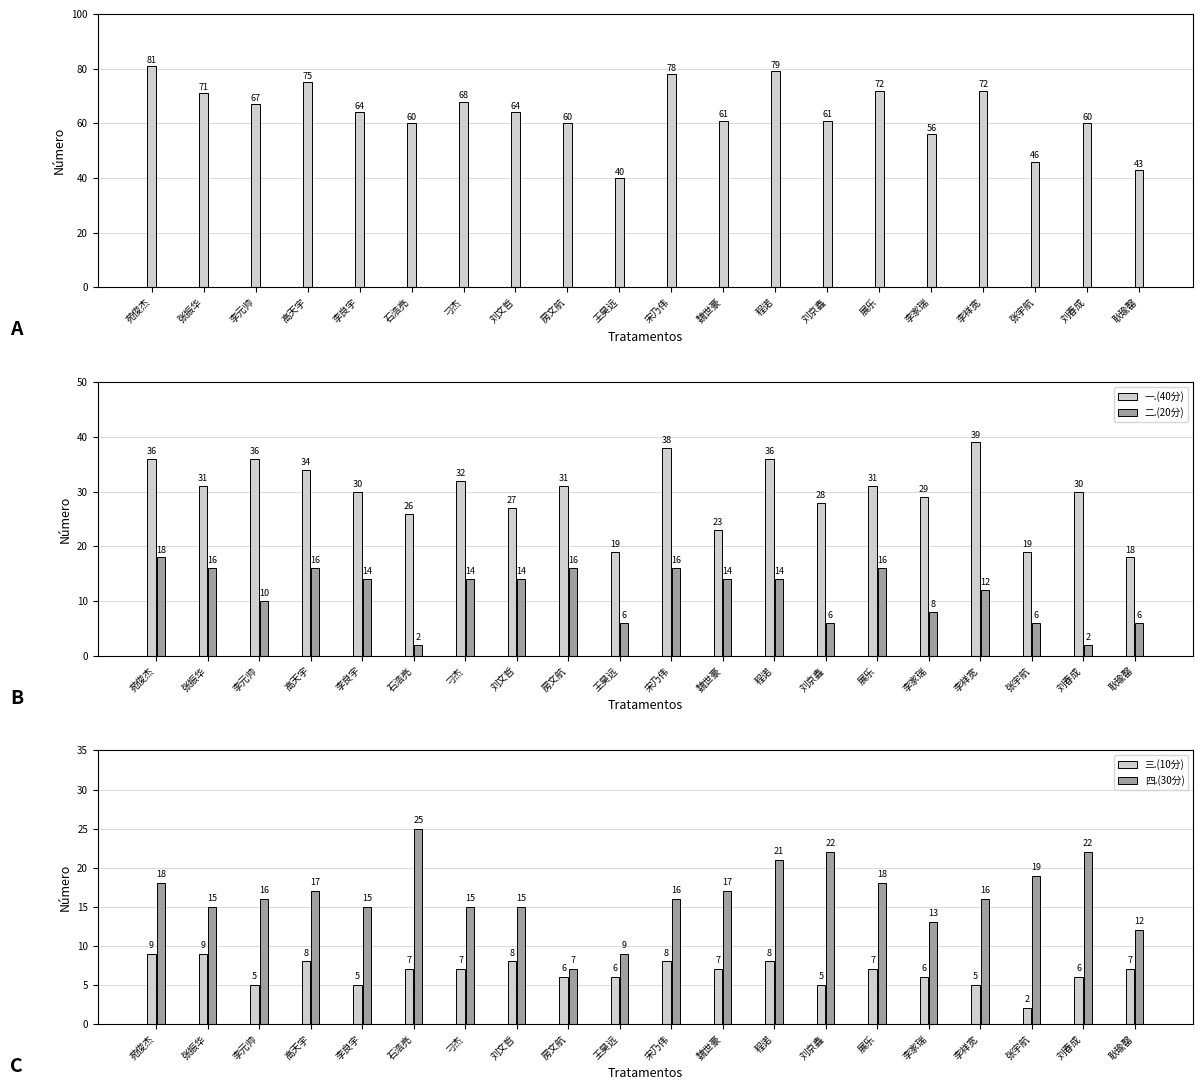

Is it true that 总分 equals 67 at 李元帅?

True